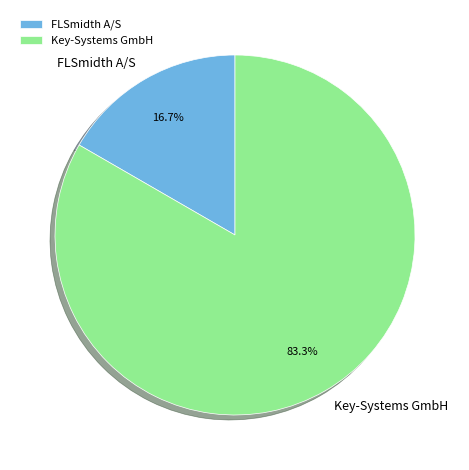

Does FLSmidth A/S account for over 50% of the chart?

No